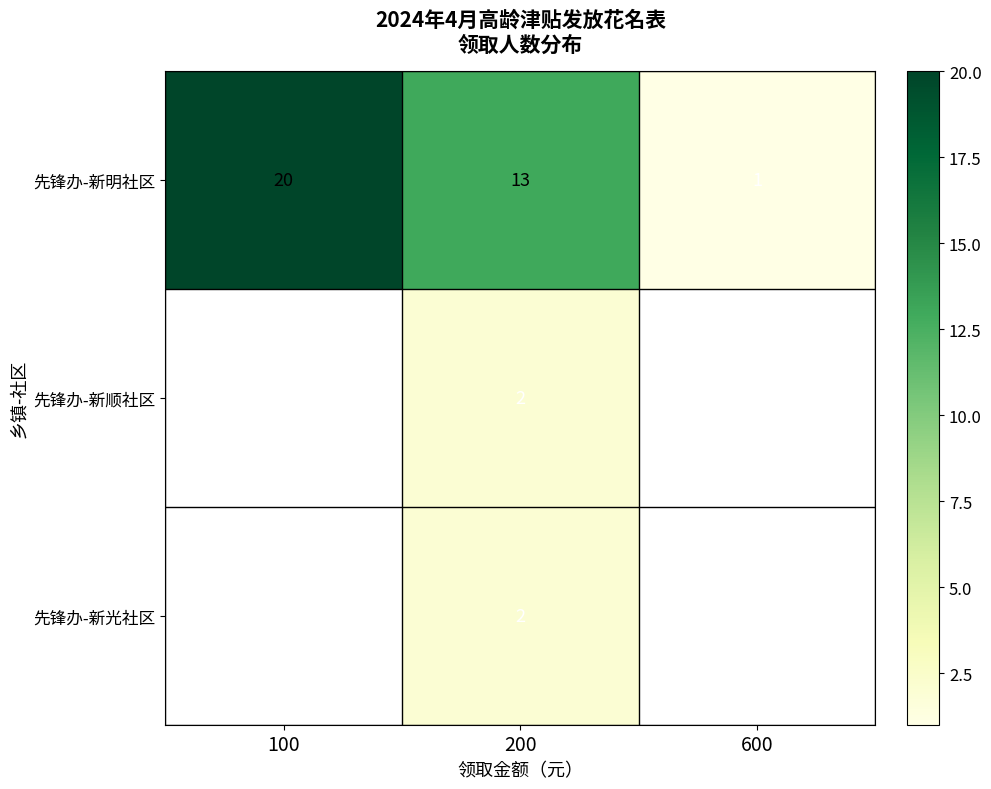

Between 600 and 200, which is larger?

200